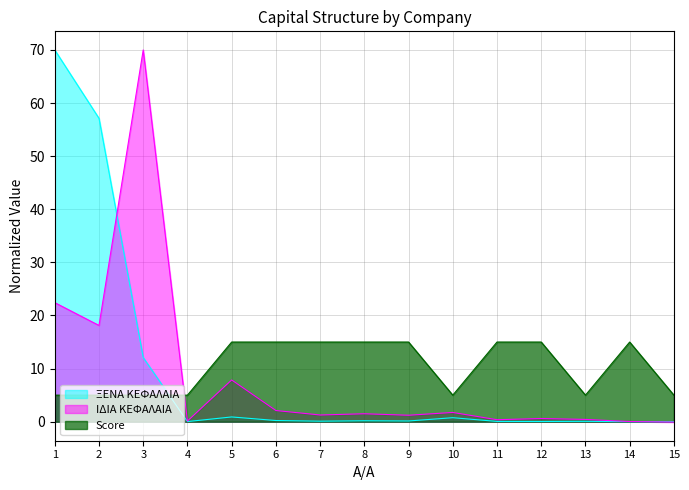

What value does the ΙΔΙΑ ΚΕΦΑΛΑΙΑ series have at 7?

1.3